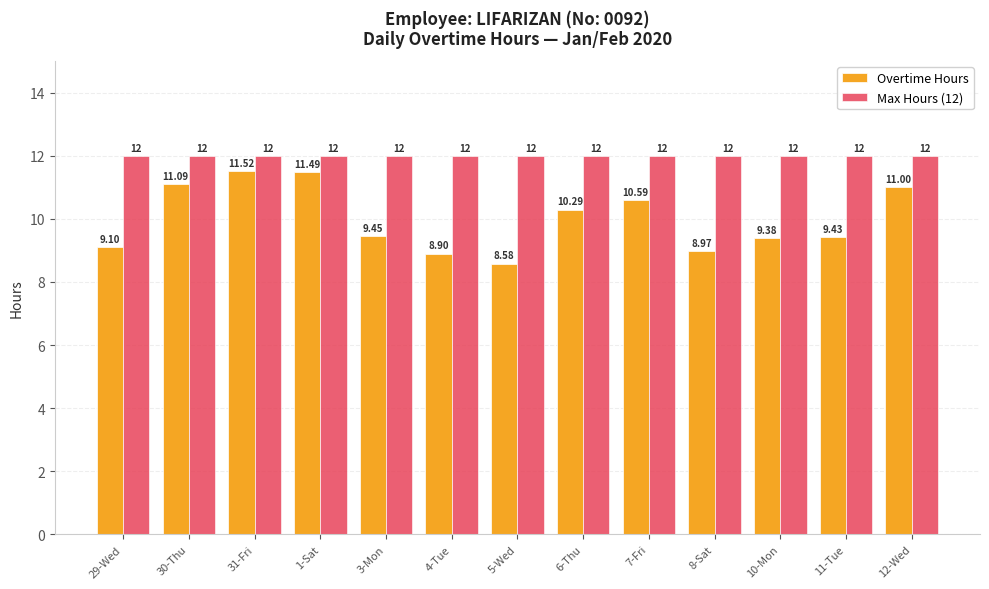

What is the maximum value for Max Hours (12)?

12.0